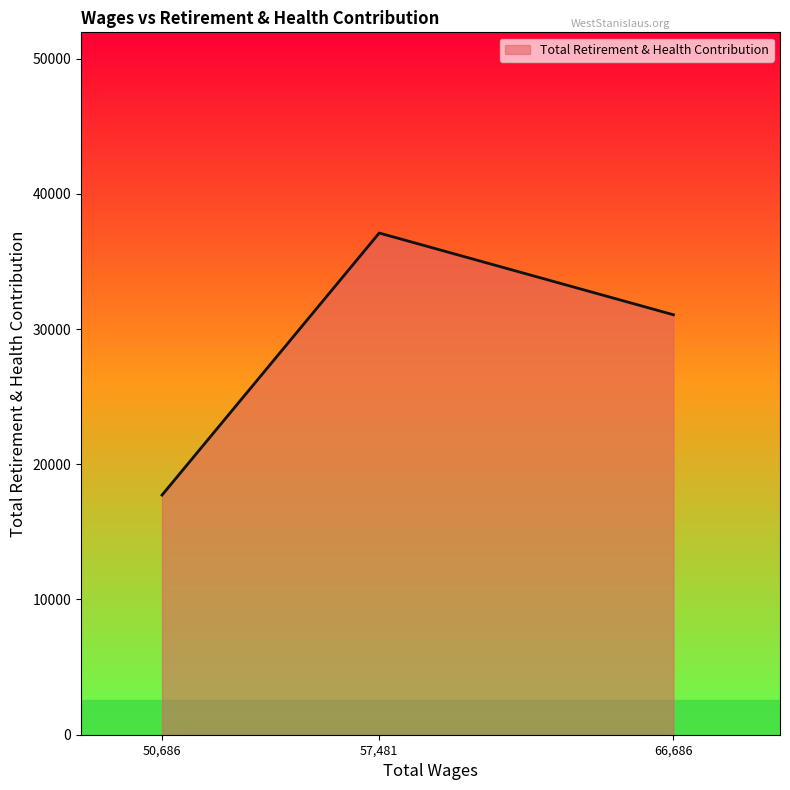

What is the change in value from 57,481 to 66,686?

-6045